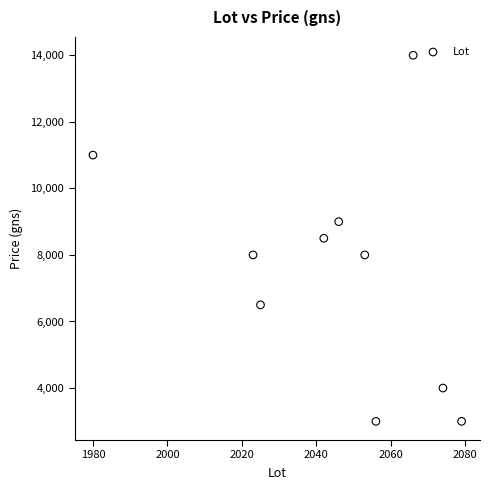

What is the average X value?

2044